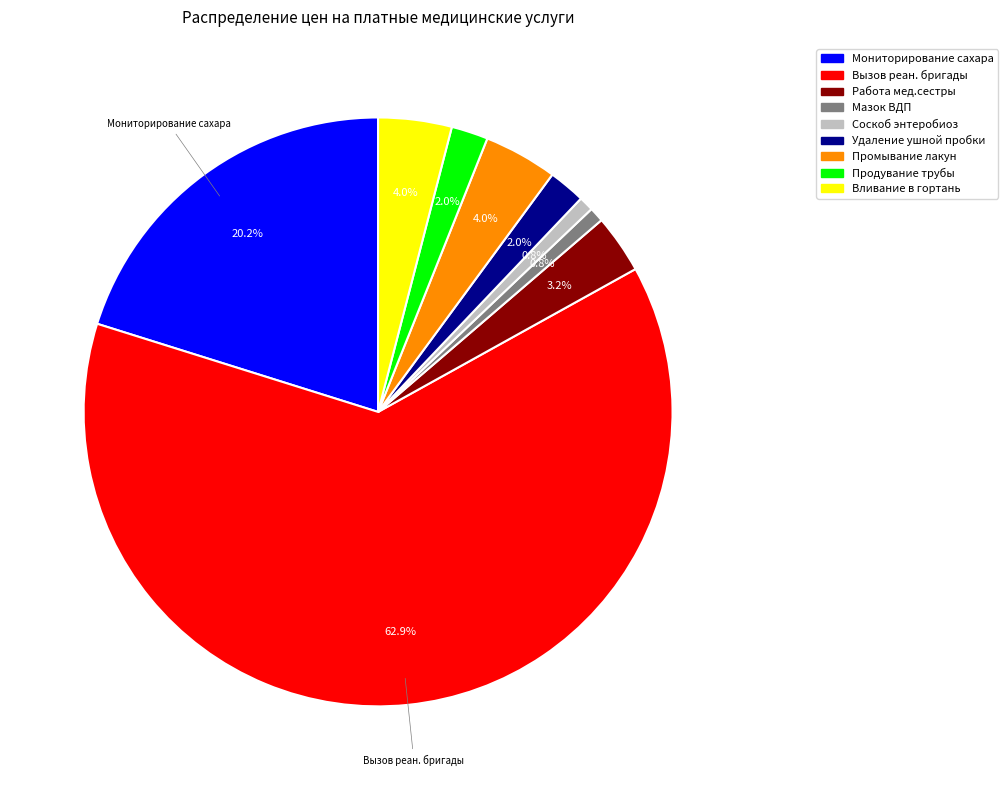

Between Работа мед.сестры and Мониторирование сахара, which is larger?

Мониторирование сахара